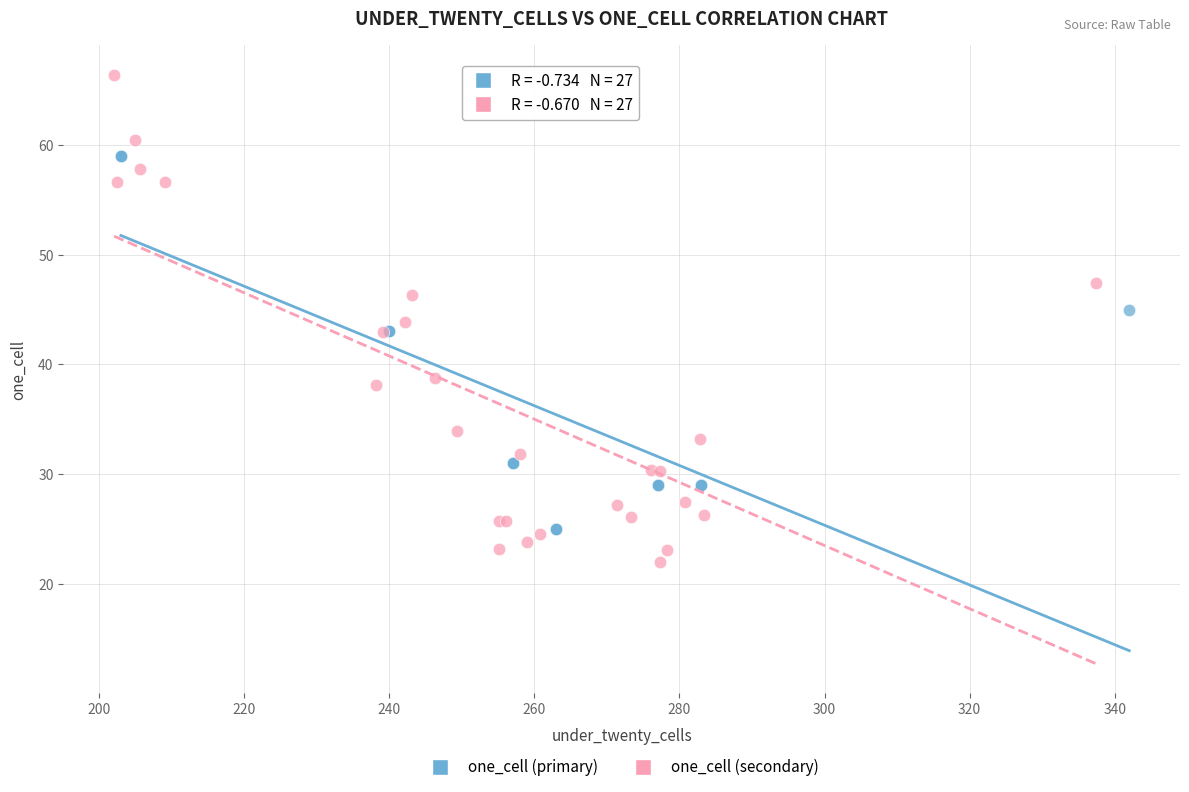

Which series reaches the minimum Y coordinate?

one_cell (secondary)